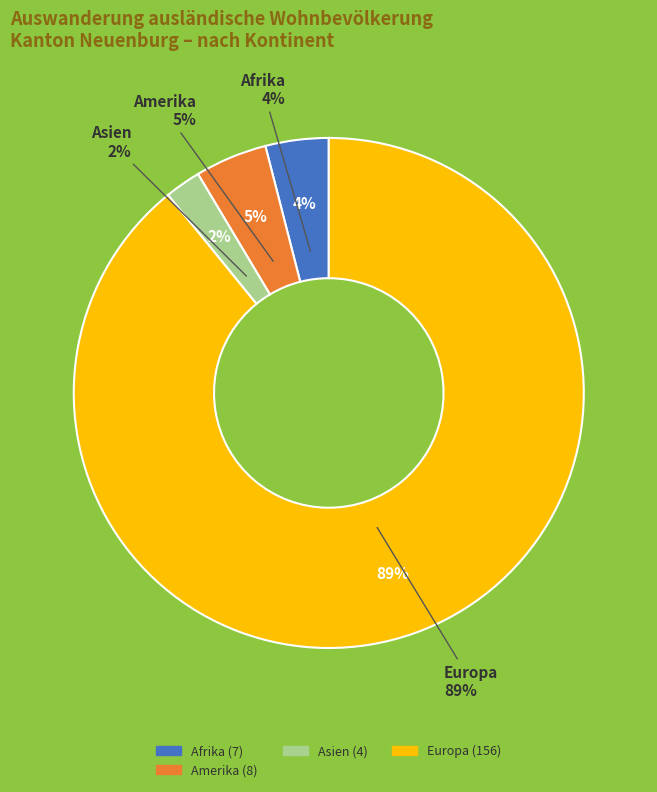

To the nearest percent, what percentage of the pie is Afrika?

4%